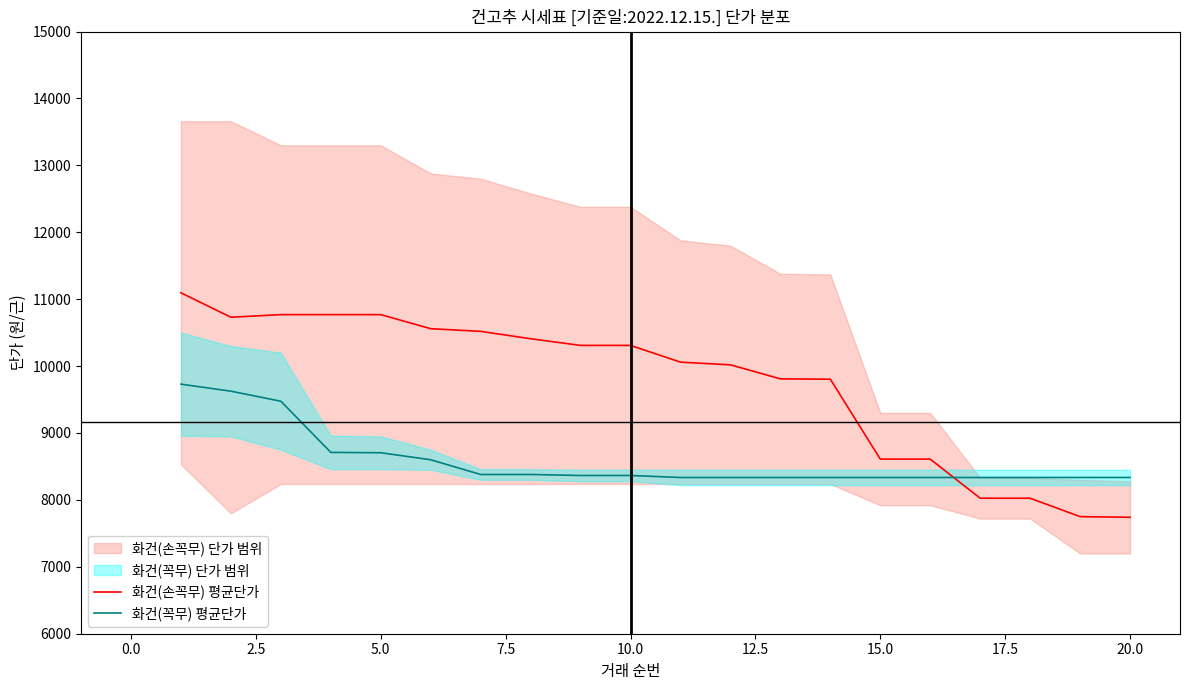

True or false: 화건(꼭무) 평균단가 and 화건(손꼭무) 평균단가 cross at least once.

True